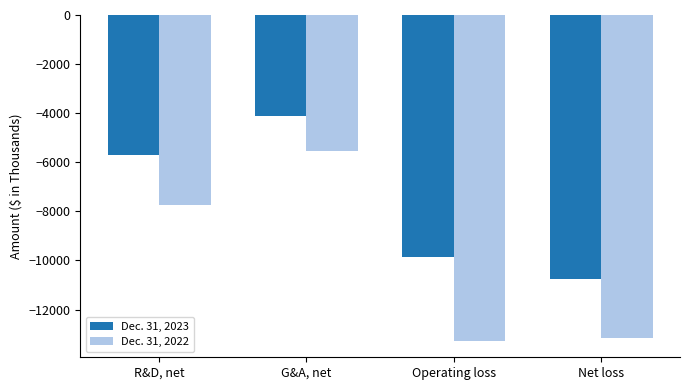

At G&A, net, list the series in order from largest to smallest.

Dec. 31, 2023, Dec. 31, 2022